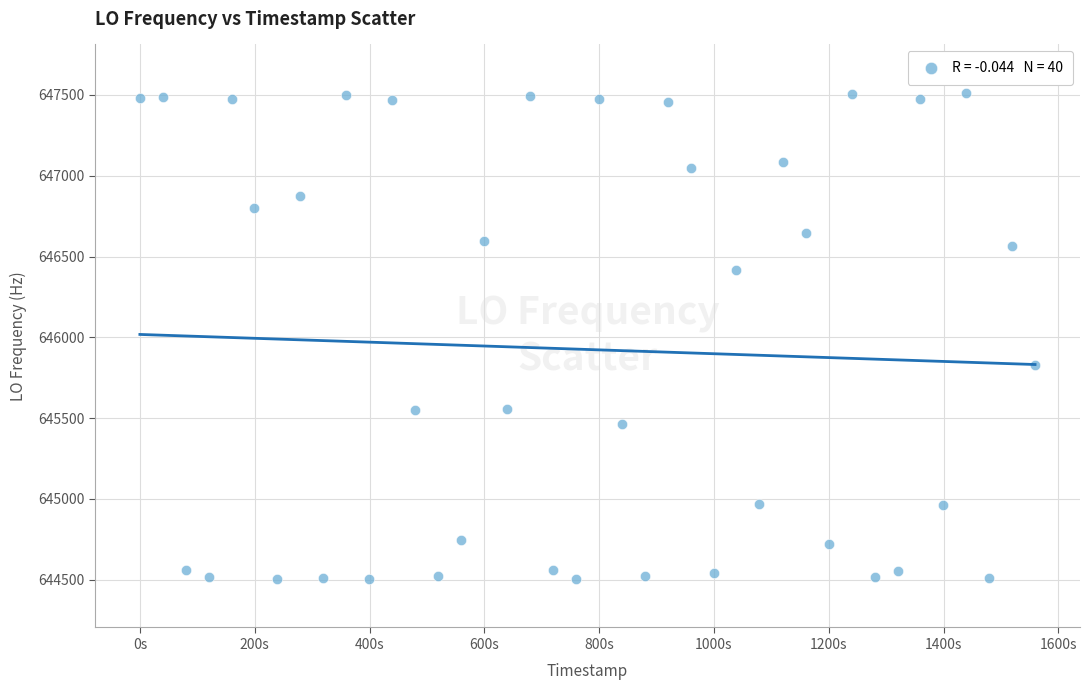

What Y value in the scatter plot is closest to 646008?

645829.8